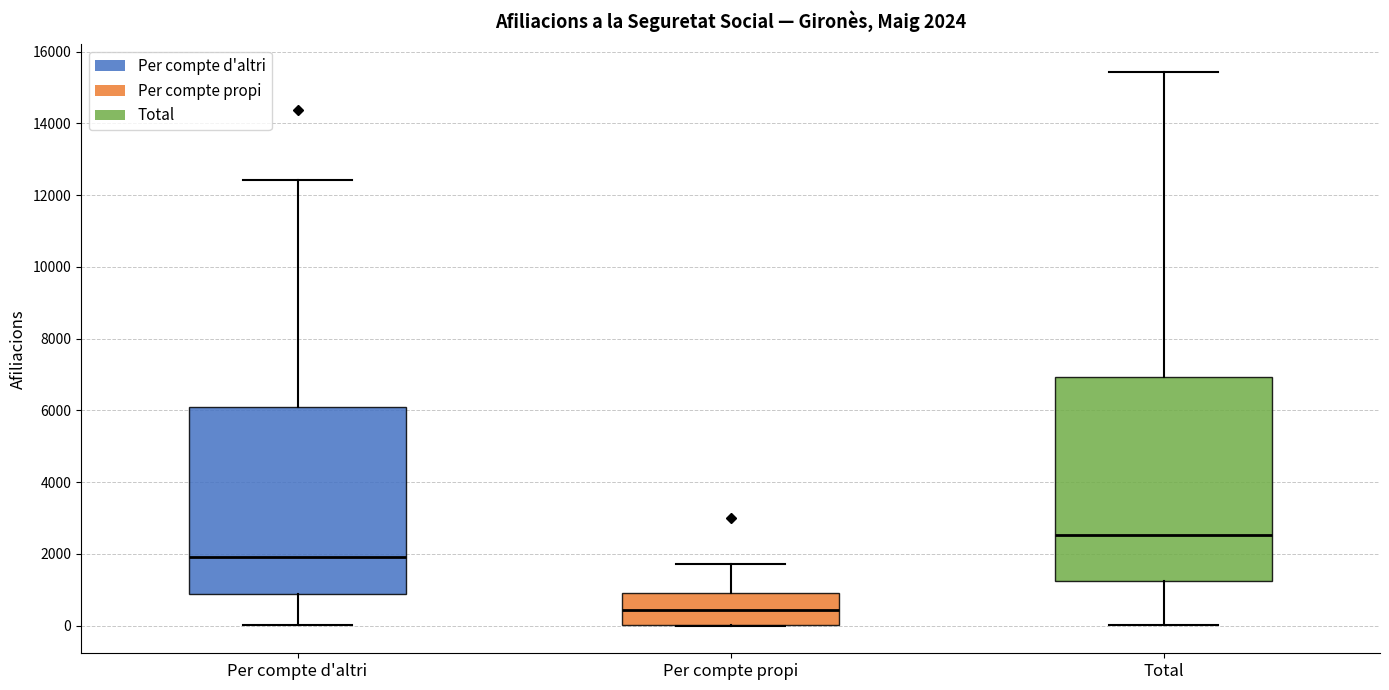

Comparing the boxes themselves (not the whiskers), which one is the tallest?

Total